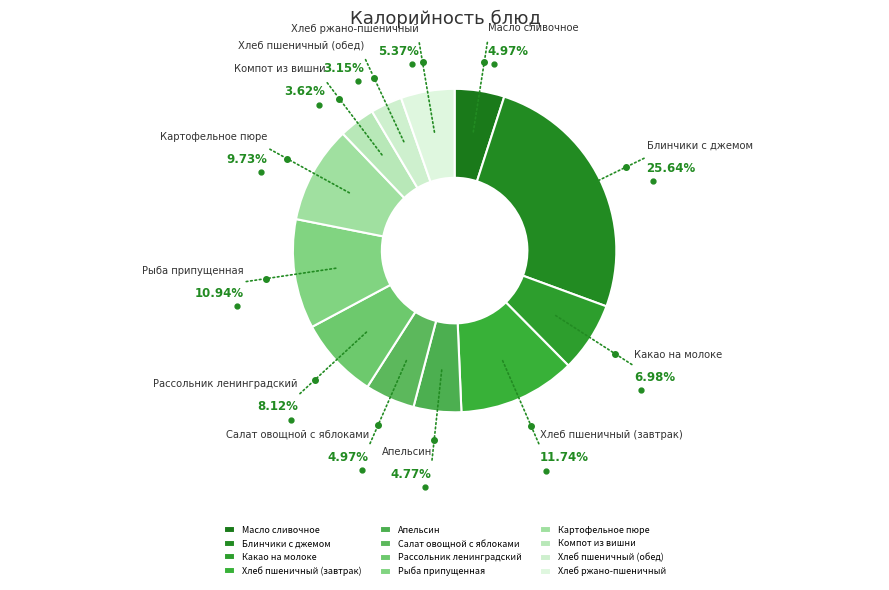

What percentage is NOT represented by Хлеб ржано-пшеничный?

94.6%